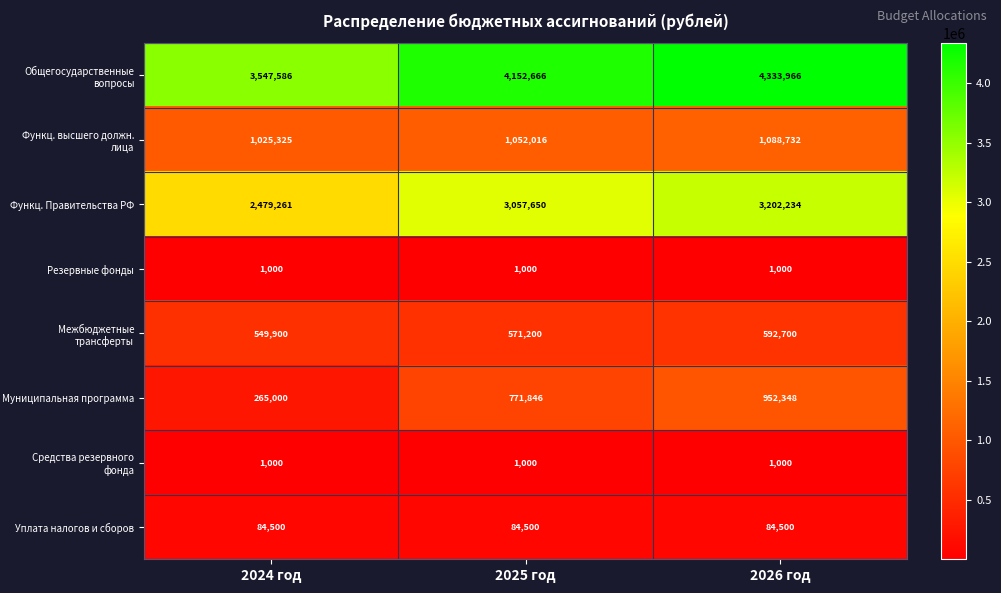

Rank the categories by Функц. Правительства РФ value from highest to lowest.

2026 год, 2025 год, 2024 год